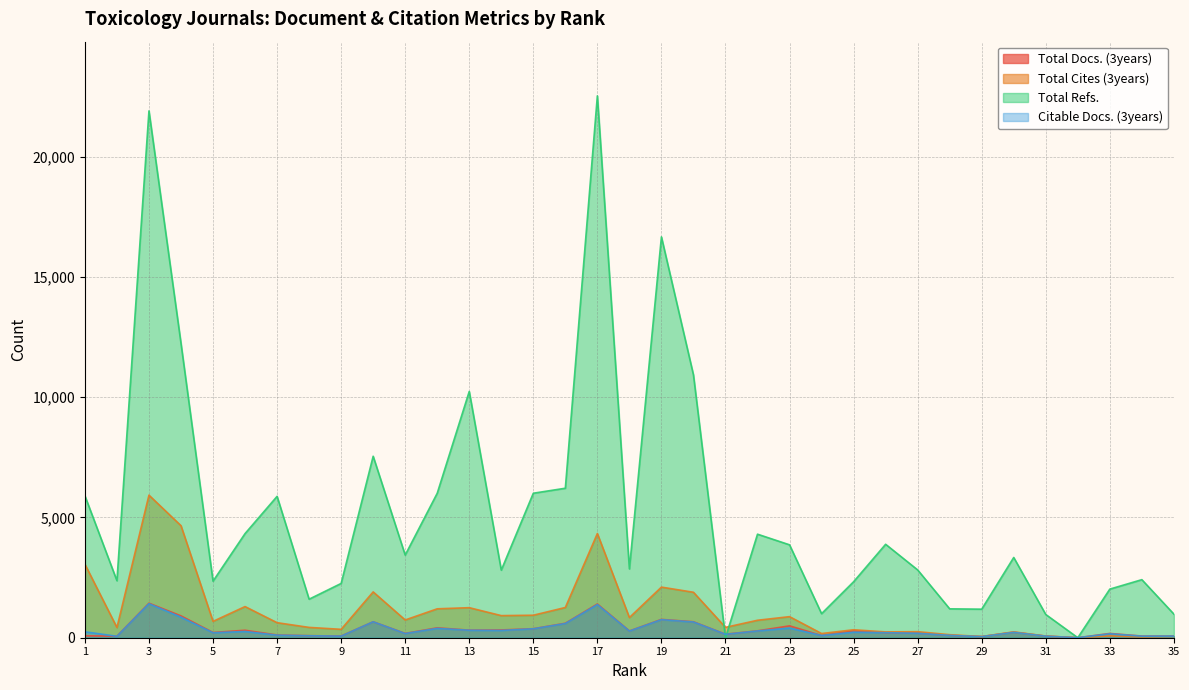

After their last crossing, which series has the higher values: Total Cites (3years) or Total Refs.?

Total Refs.